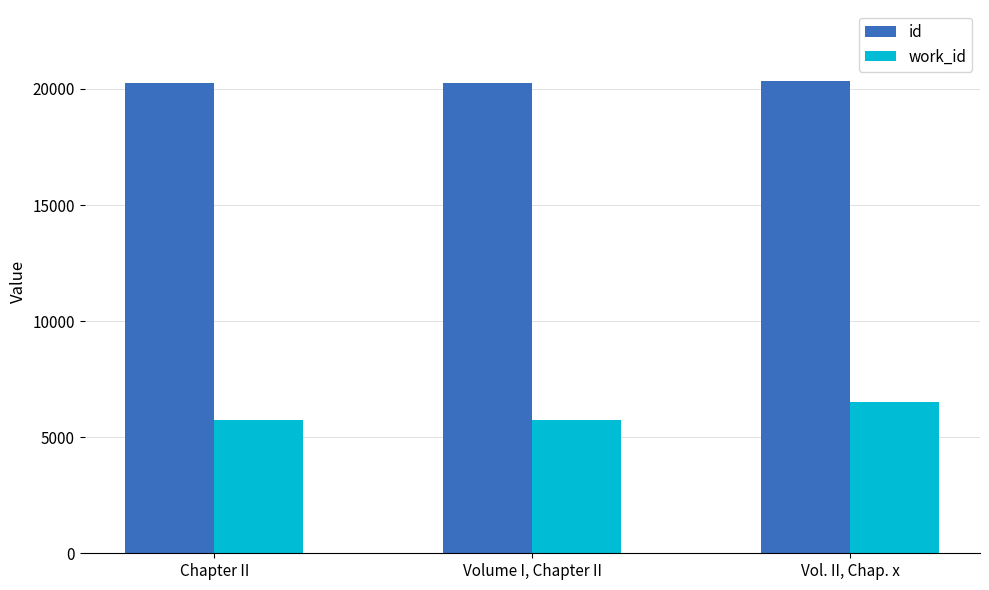

What is the spread (max minus min) of values at Volume I, Chapter II?

14526